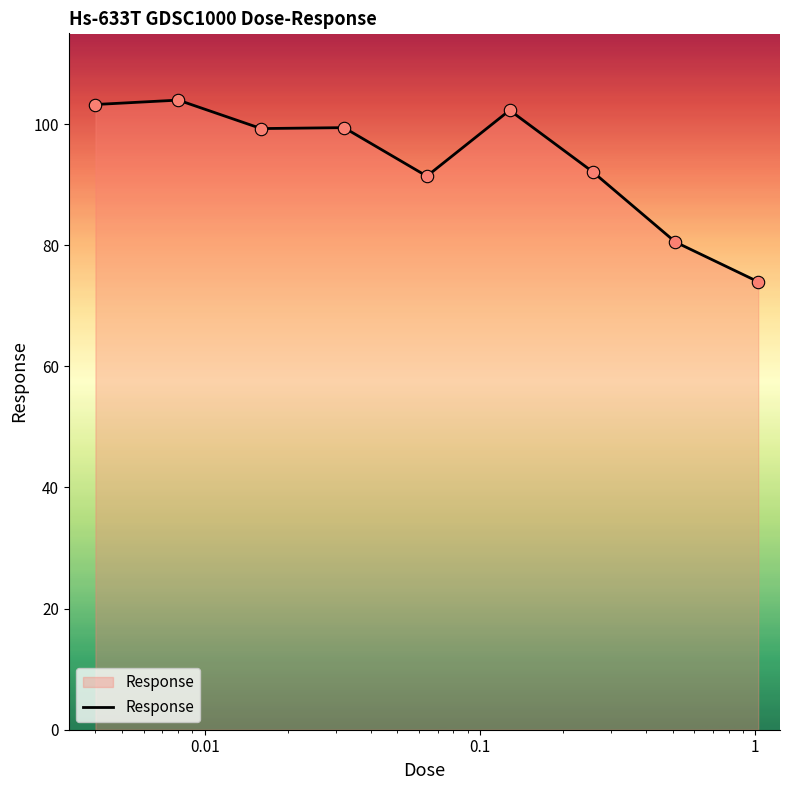

What is the smallest value displayed?

74.0